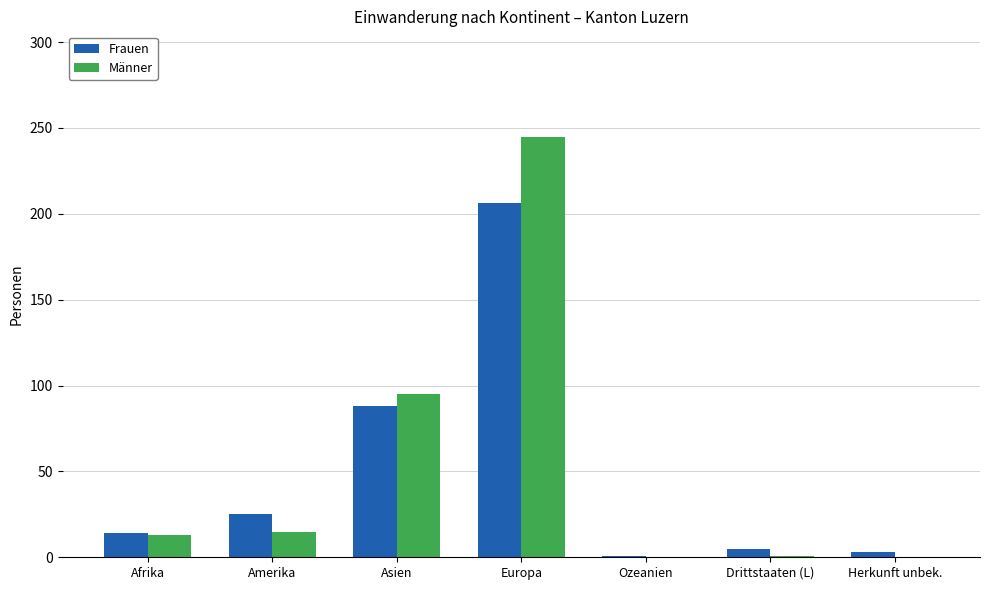

What is the maximum value shown in the chart?

245